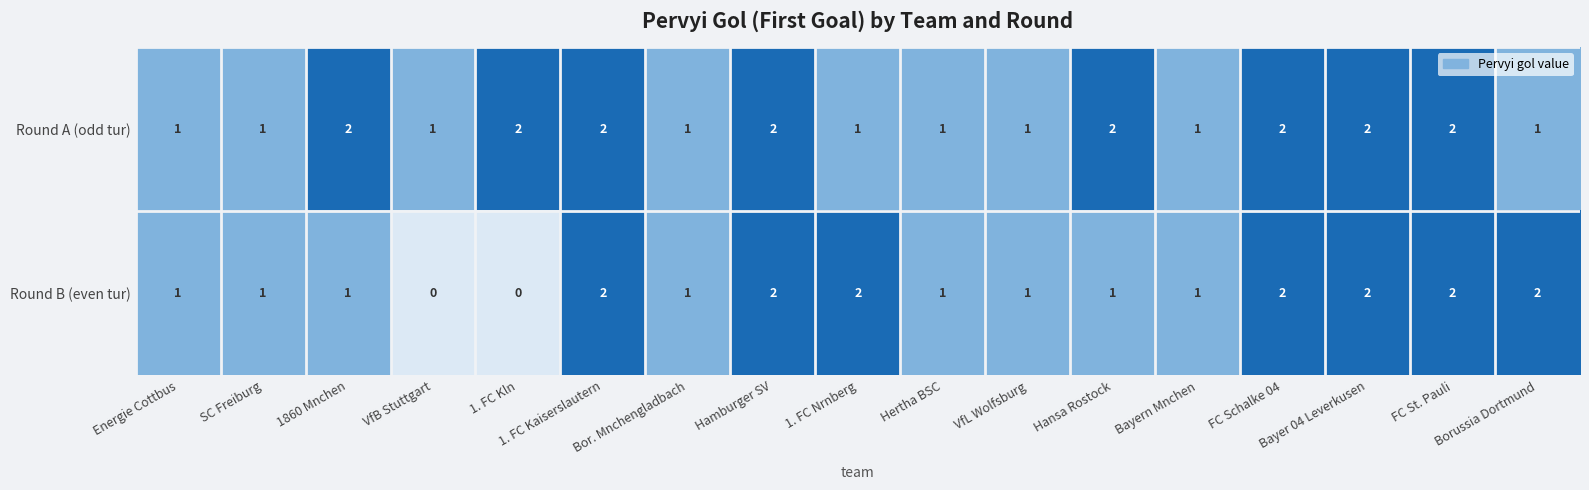

What is the maximum value shown in the chart?

2